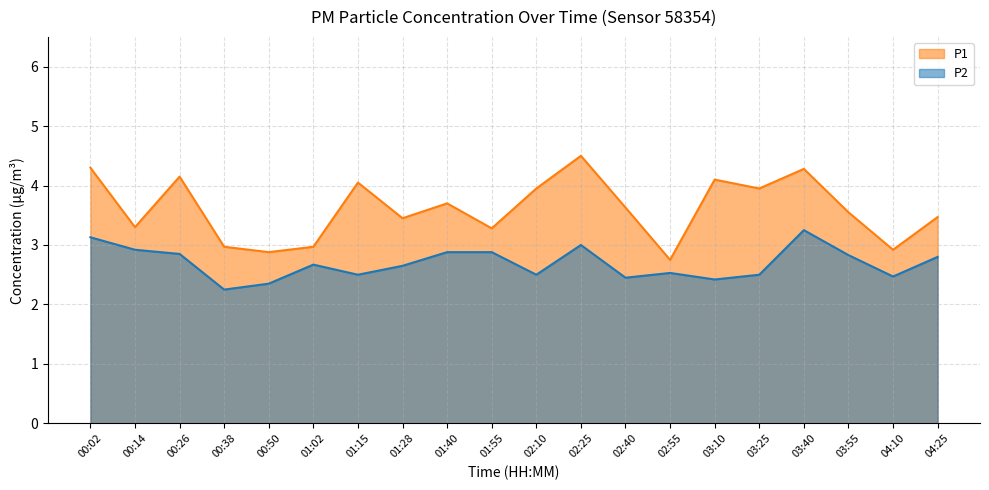

At which category does the chart reach its peak across all series?

02:25